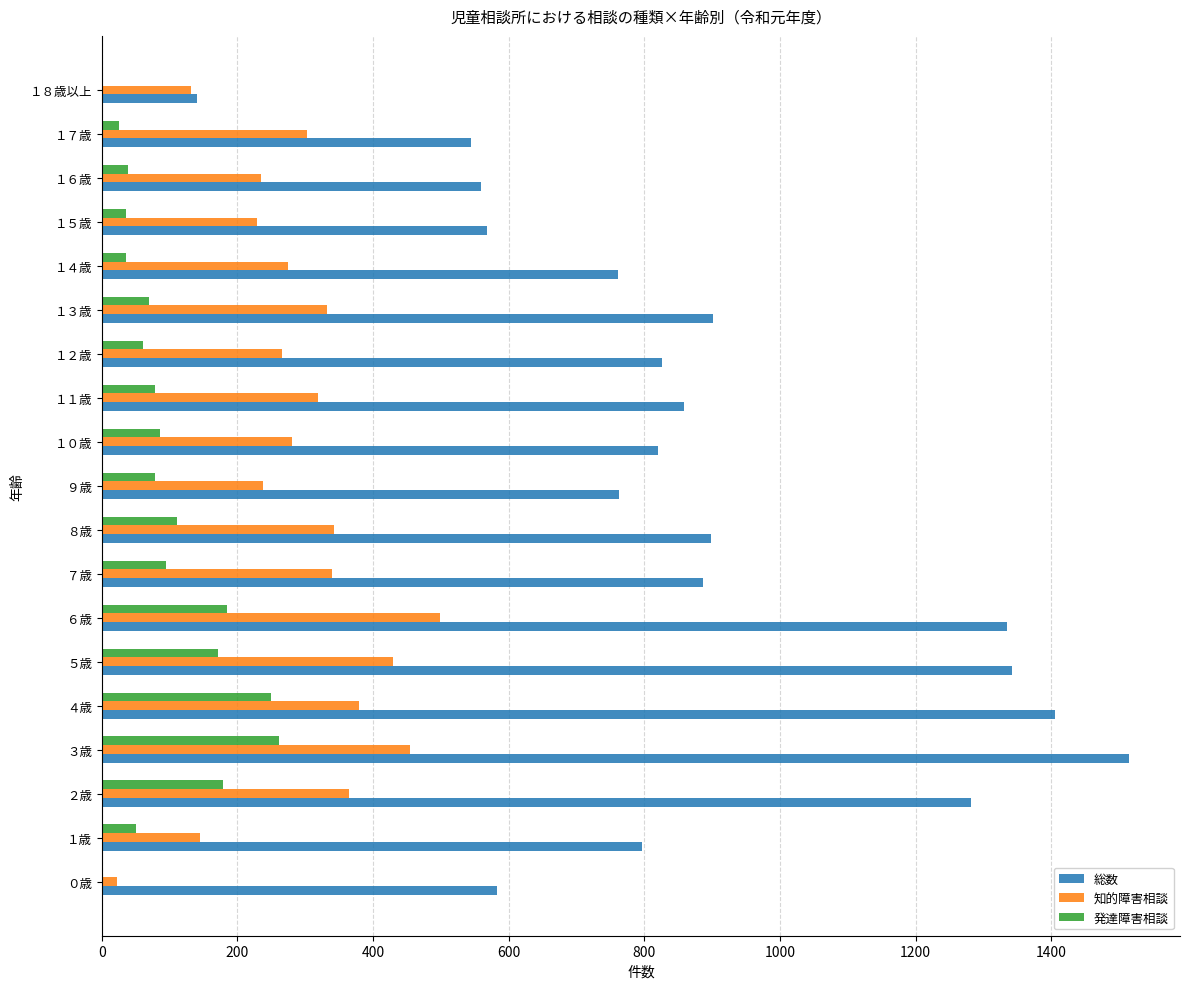

What is the sum of all 総数 values?

16779